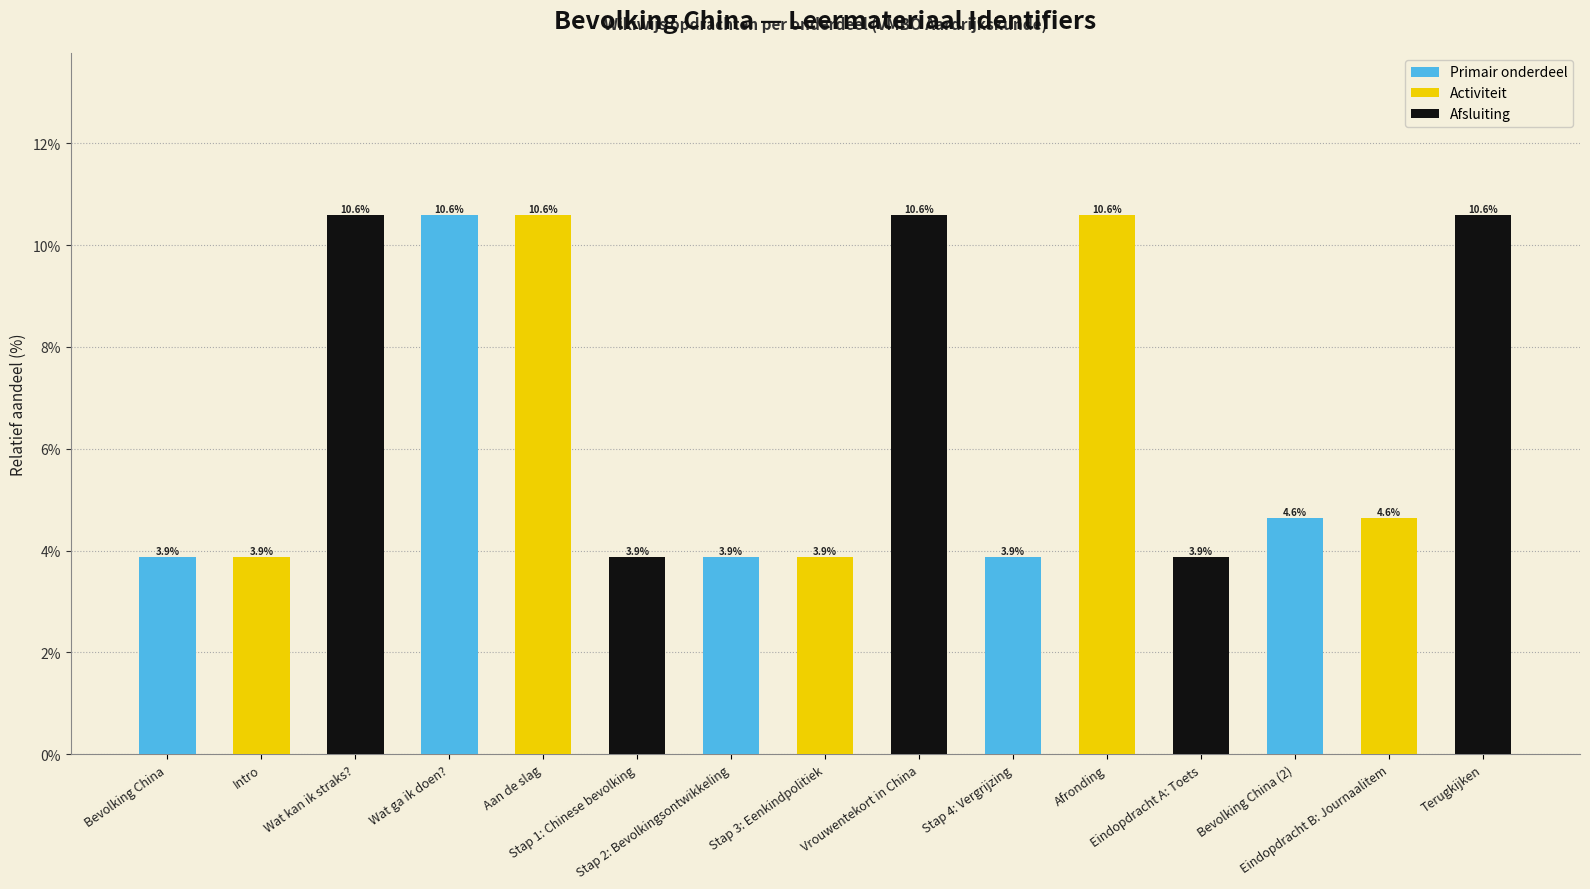

What is the maximum value shown in the chart?

10.6